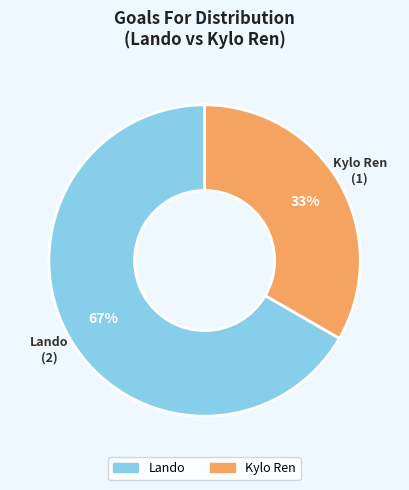

To the nearest percent, what is the average slice percentage?

50%